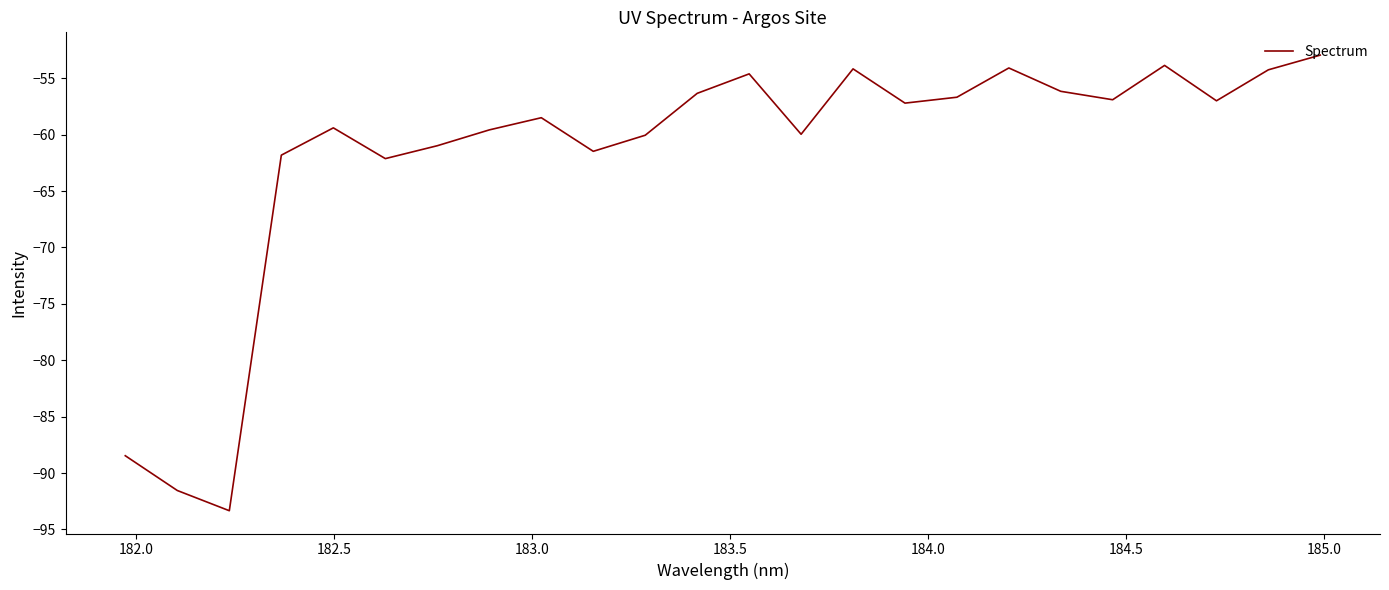

What is the smallest value displayed?

-93.3